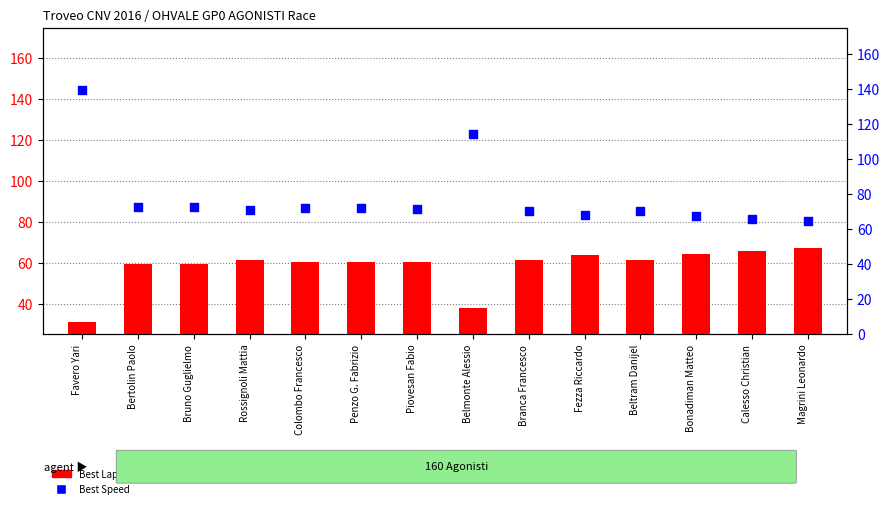

Which series has the largest total across all categories?

Best Speed